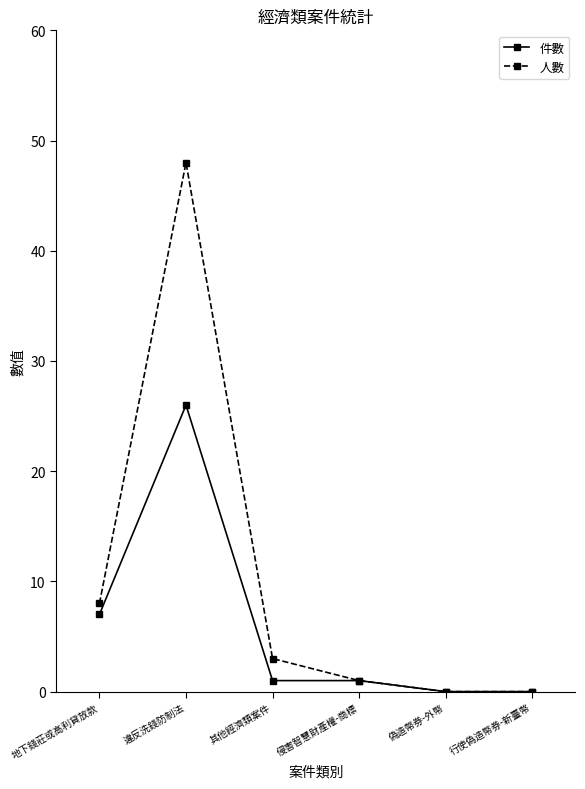

At which category does 人數 reach its first local peak?

違反洗錢防制法